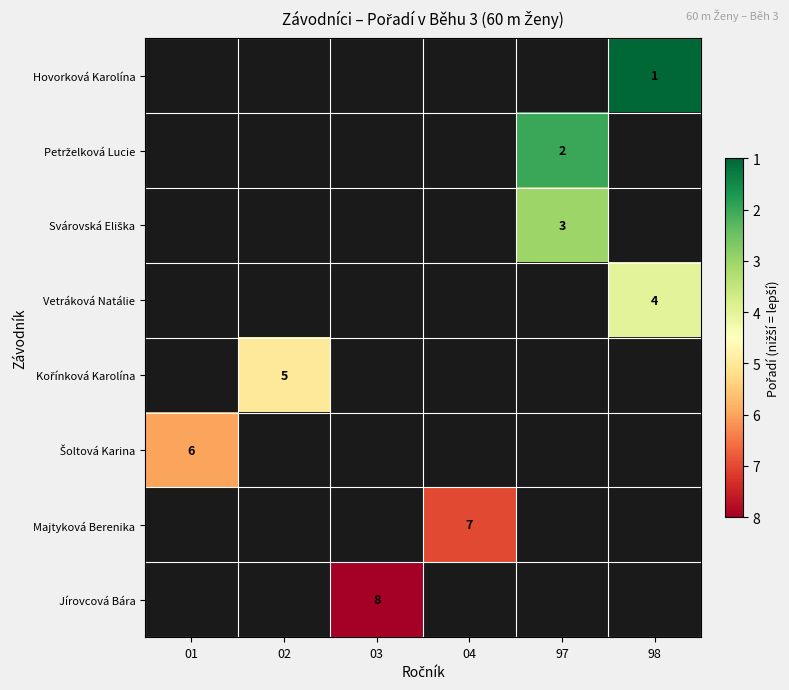

The value of Majtyková Berenika at 04 is 11. True or false?

False